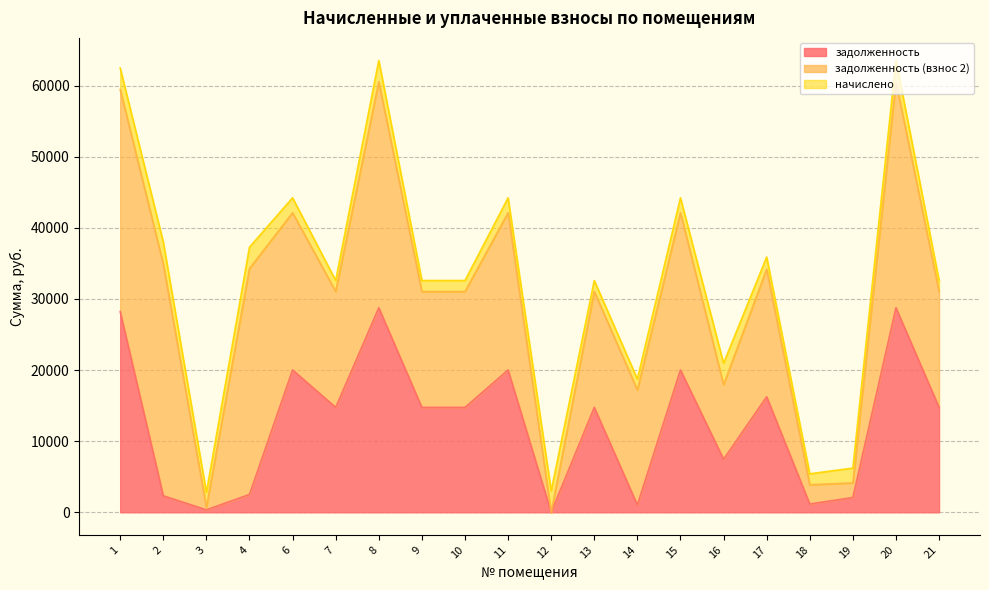

What is the value of the начислено point at the 2nd from the left?

3089.0